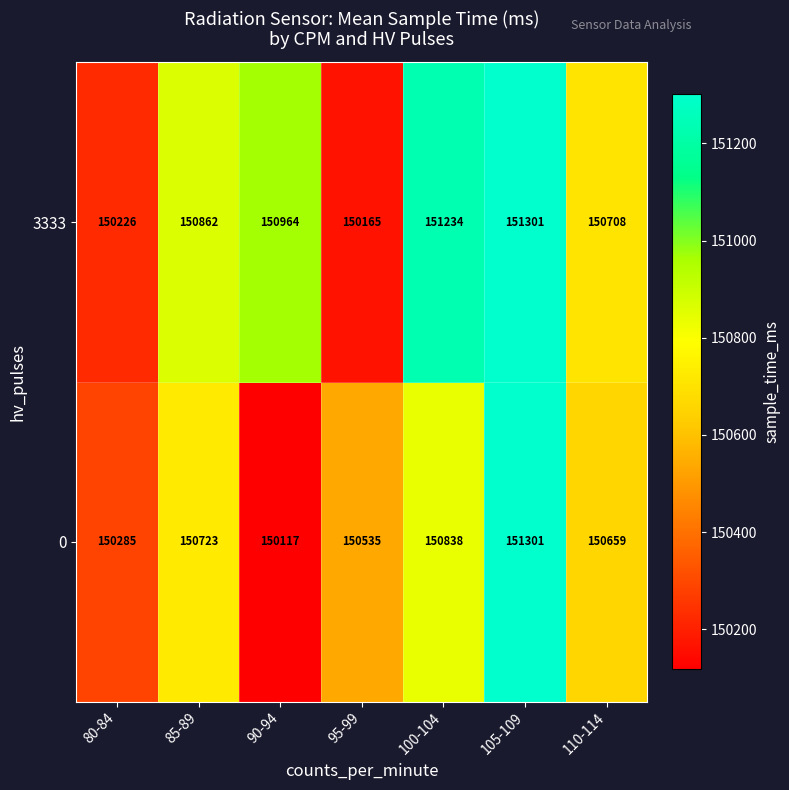

Between 105-109 and 110-114, which series saw the biggest shift?

0